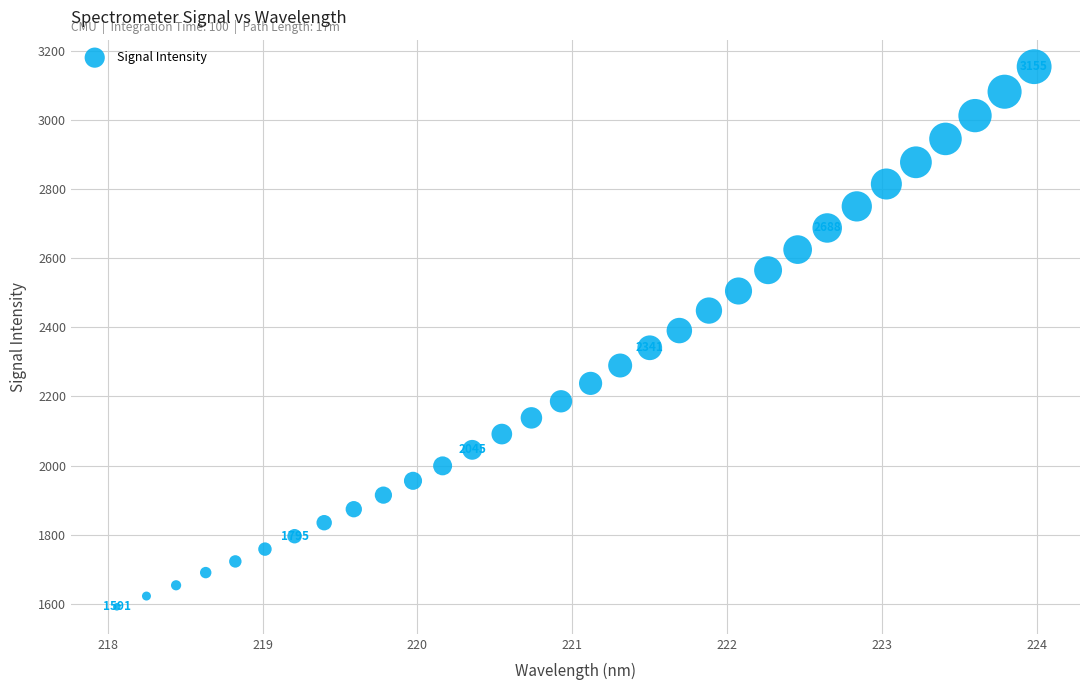

What is the range of X values (max minus min)?

5.9